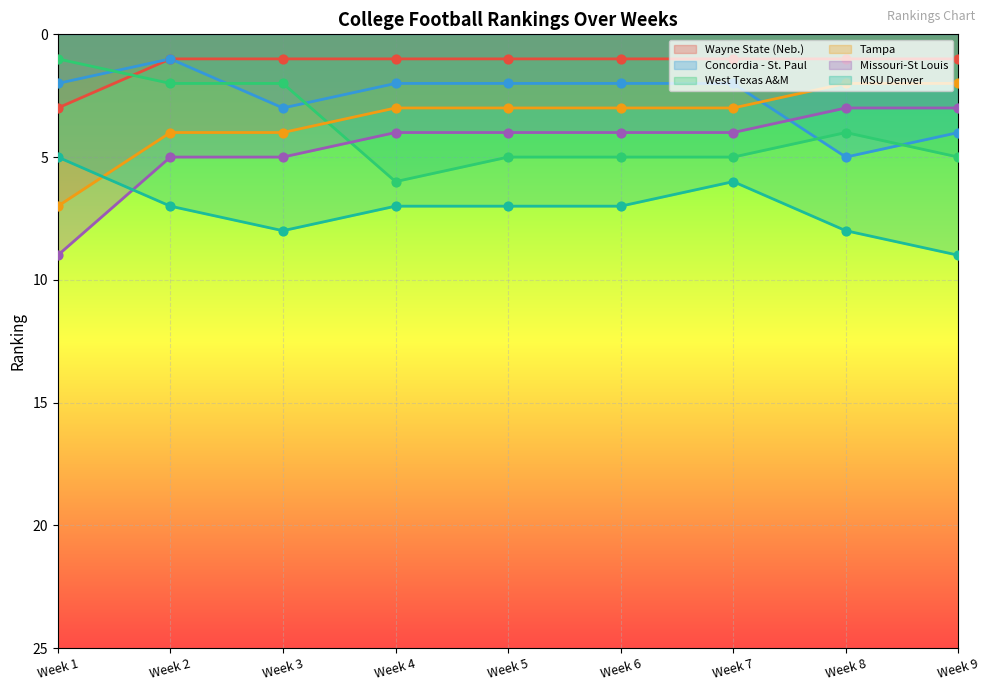

Which series has the largest total across all categories?

MSU Denver